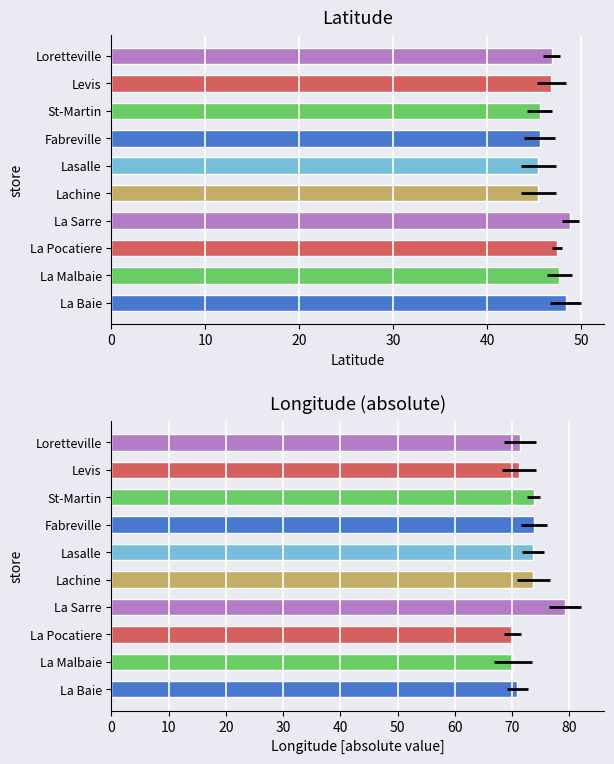

Count the number of data series in this chart.

2